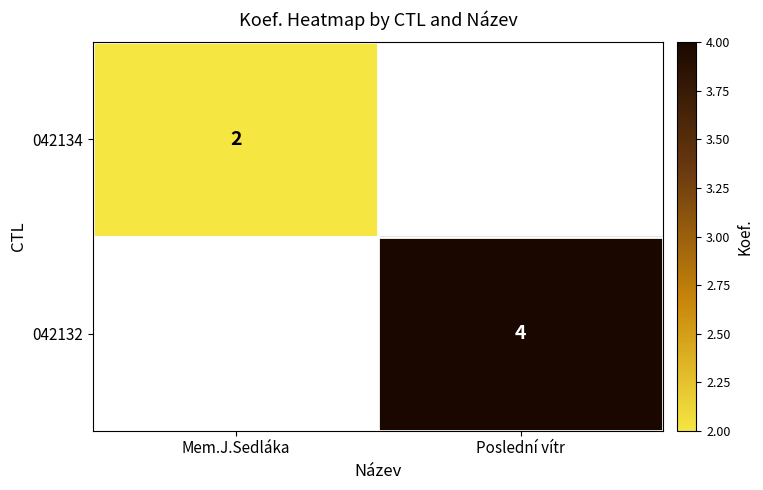

The value of 042132 at Poslední vítr is 2.0. True or false?

False